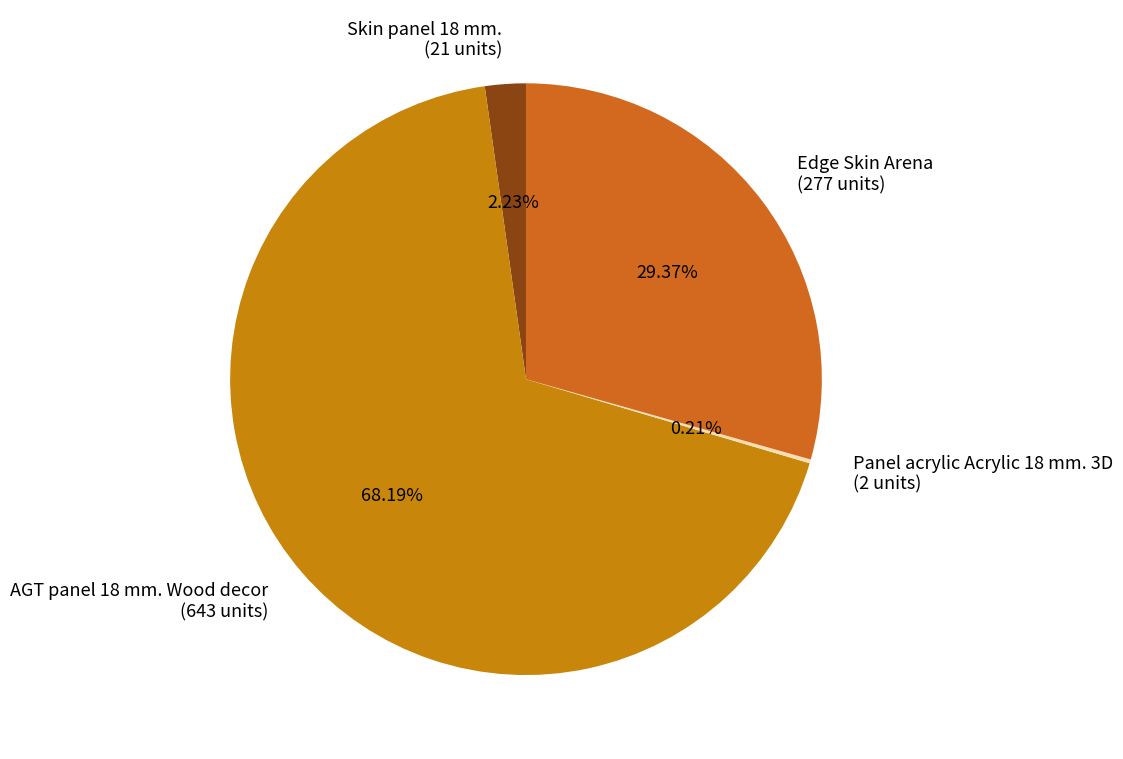

Which slice is the largest?

AGT panel 18 mm. Wood decor